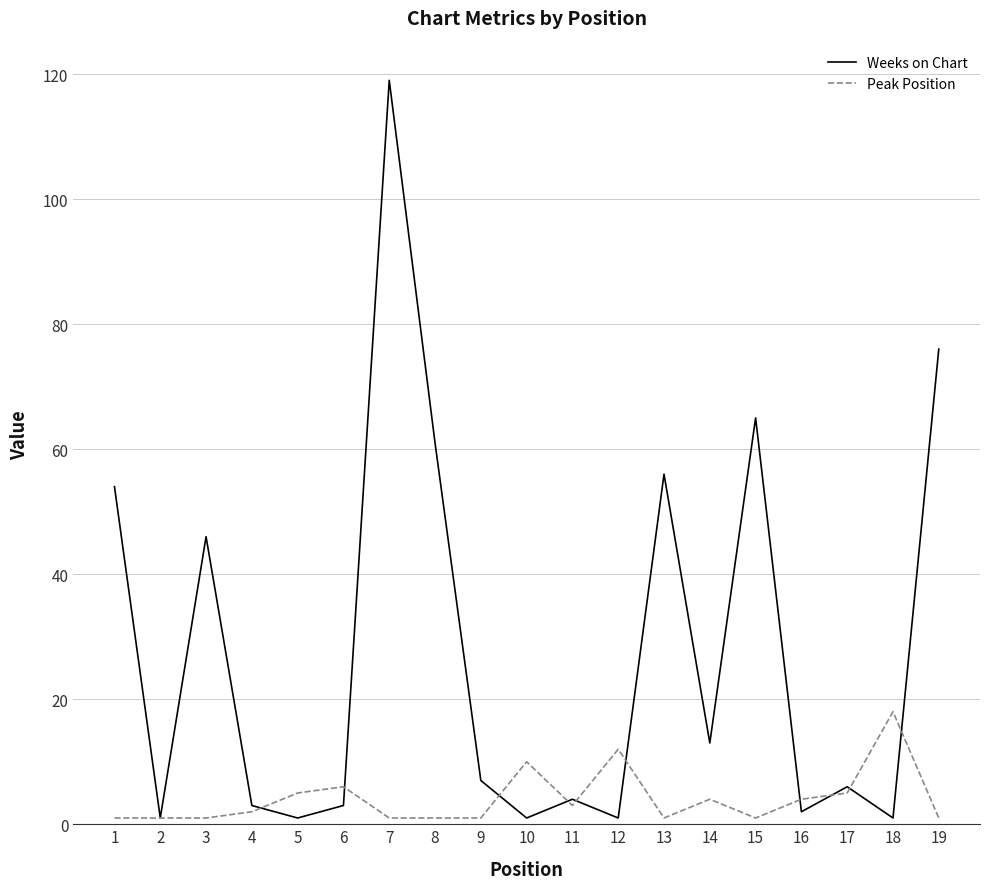

Which series has the largest range (max minus min)?

Weeks on Chart